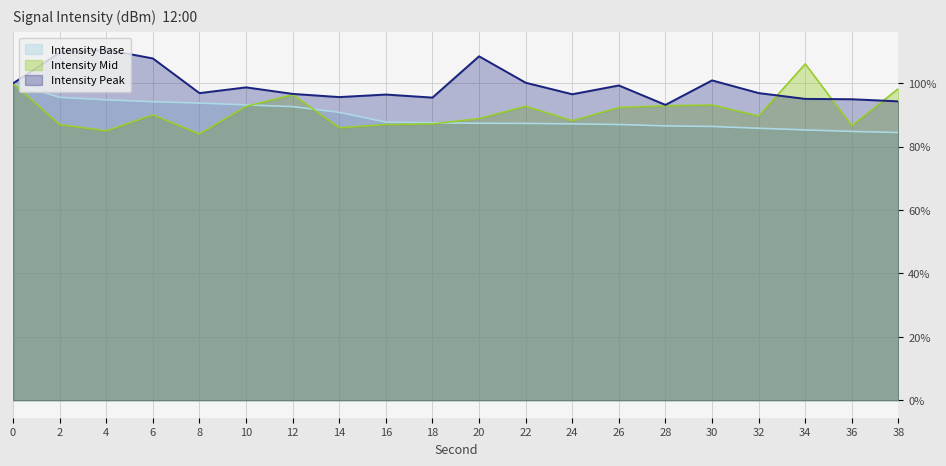

What is the value of the Intensity Base point at the 2nd from the left?

95.6